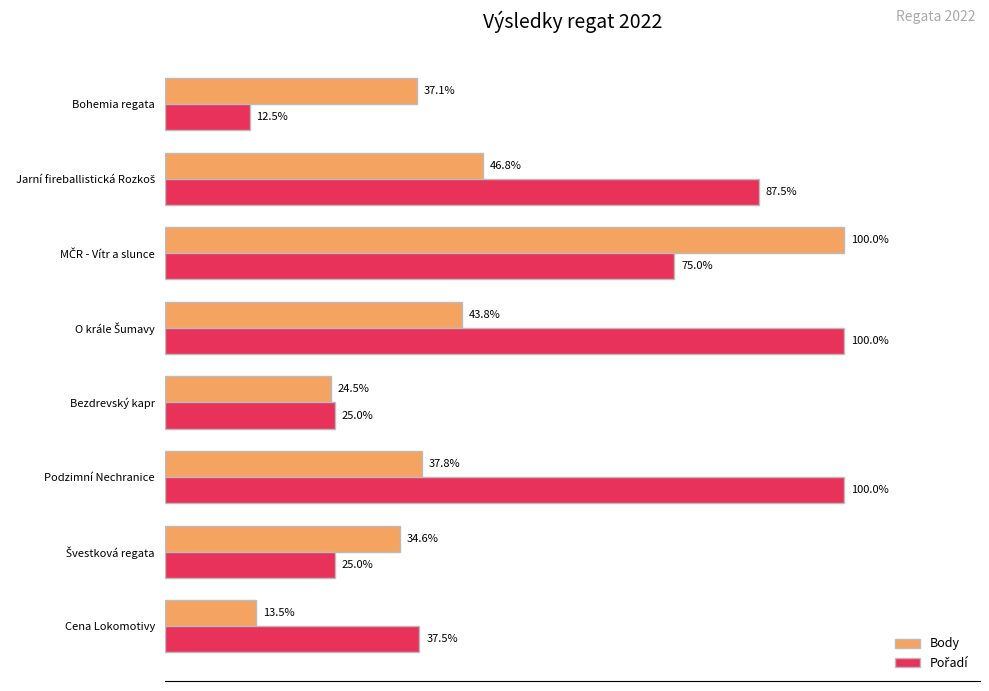

Which category has the lowest value across all series?

Bohemia regata